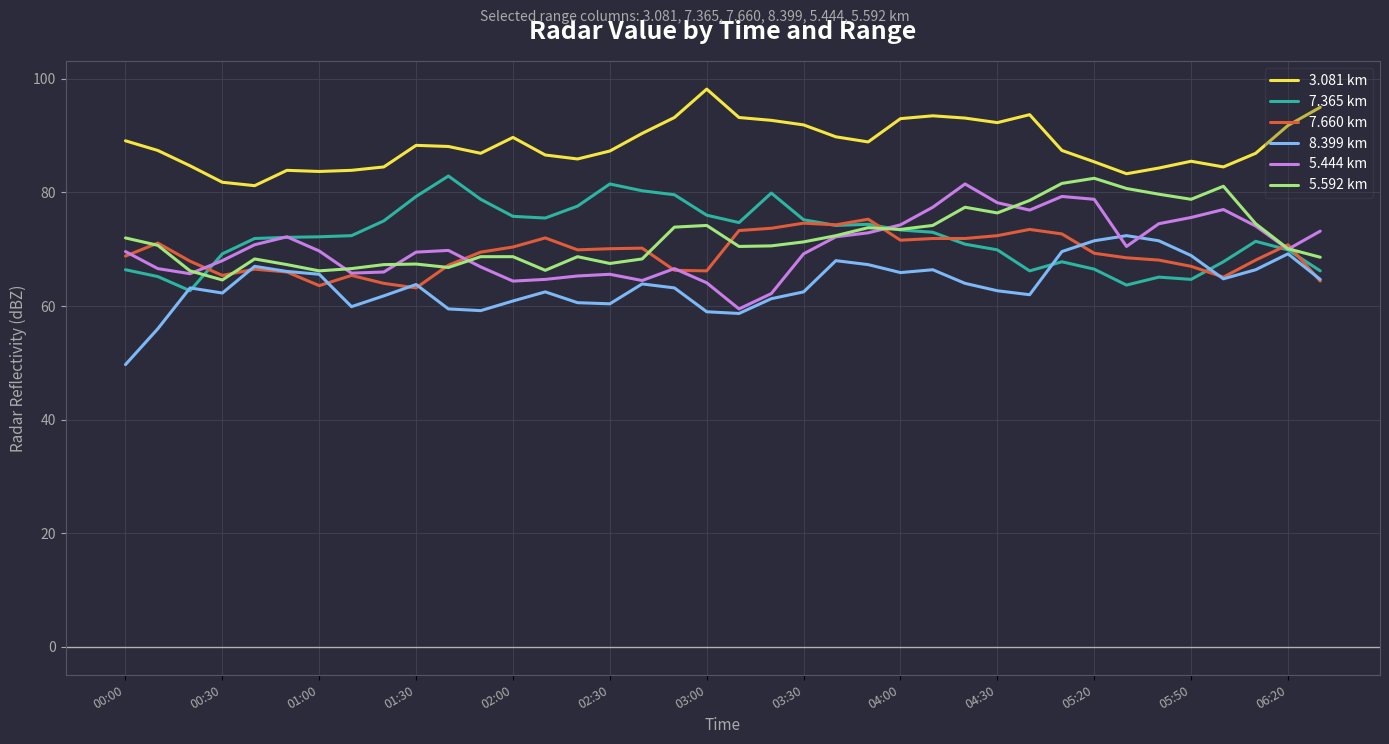

Is this an area chart (filled region under the line)?

No